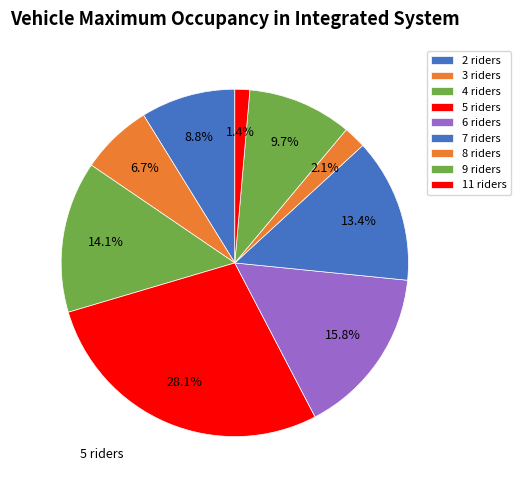

How many segments does this pie chart have?

9